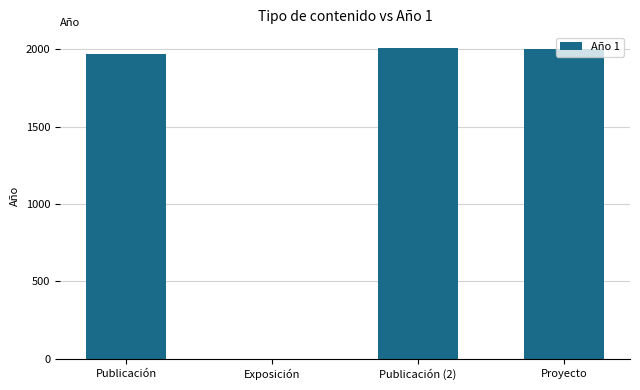

Which has a higher value, Publicación (2) or Exposición?

Publicación (2)